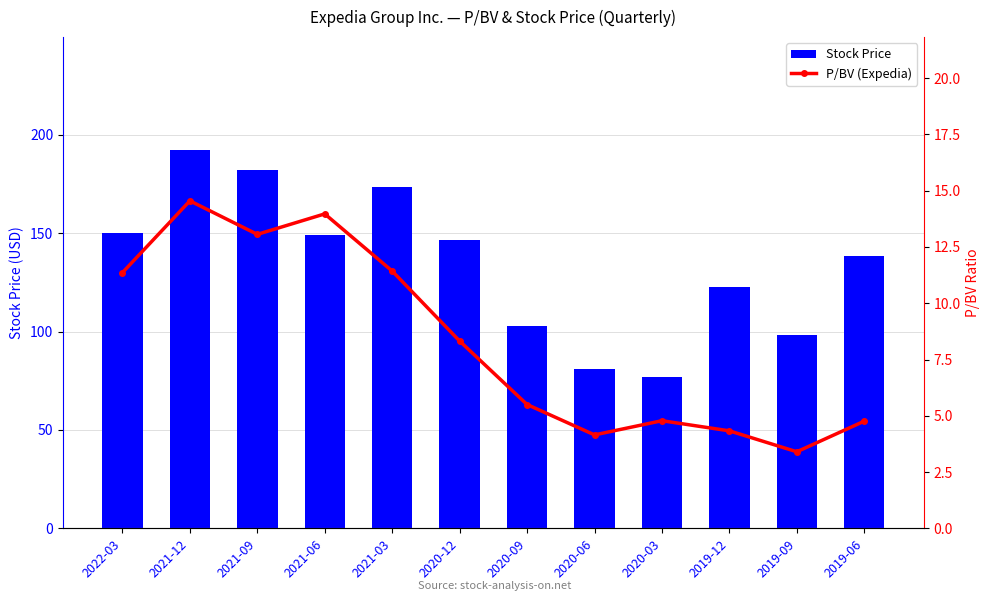

What value does the P/BV (Expedia) series have at 2022-03?

11.4